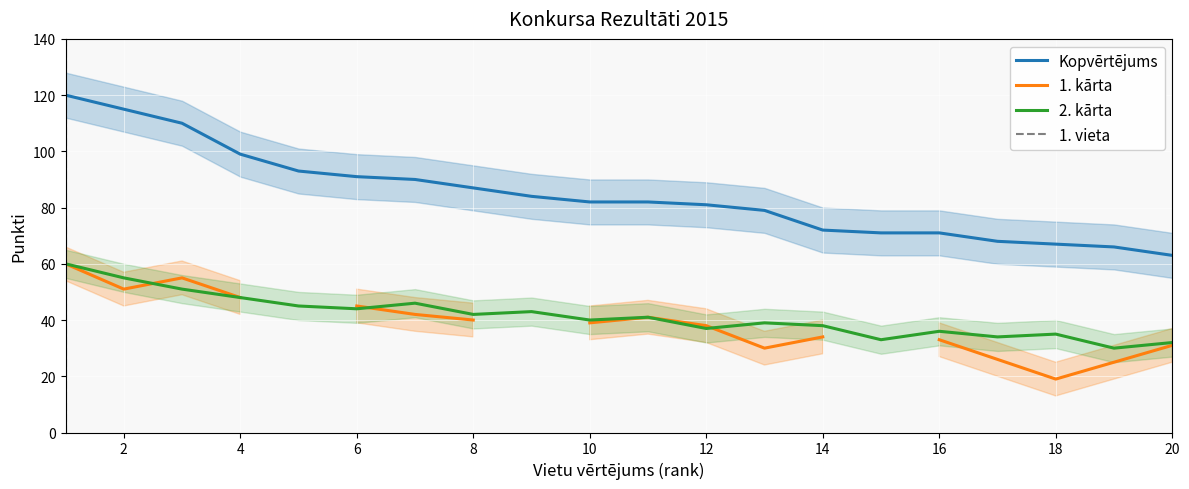

True or false: 2. kārta and Kopvērtējums cross at least once.

False